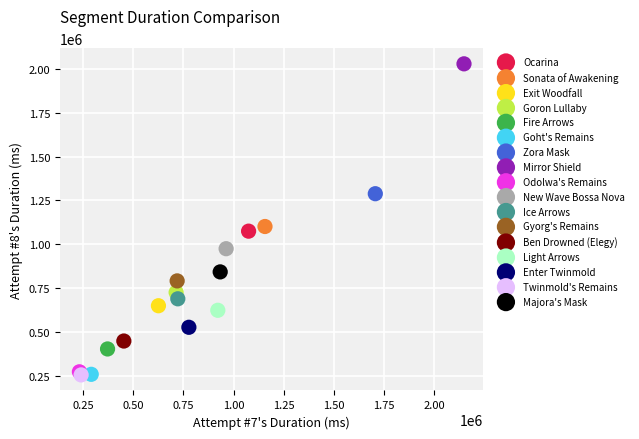

What are all the series names shown in the legend?

Ocarina, Sonata of Awakening, Exit Woodfall, Goron Lullaby, Fire Arrows, Goht's Remains, Zora Mask, Mirror Shield, Odolwa's Remains, New Wave Bossa Nova, Ice Arrows, Gyorg's Remains, Ben Drowned (Elegy), Light Arrows, Enter Twinmold, Twinmold's Remains, Majora's Mask